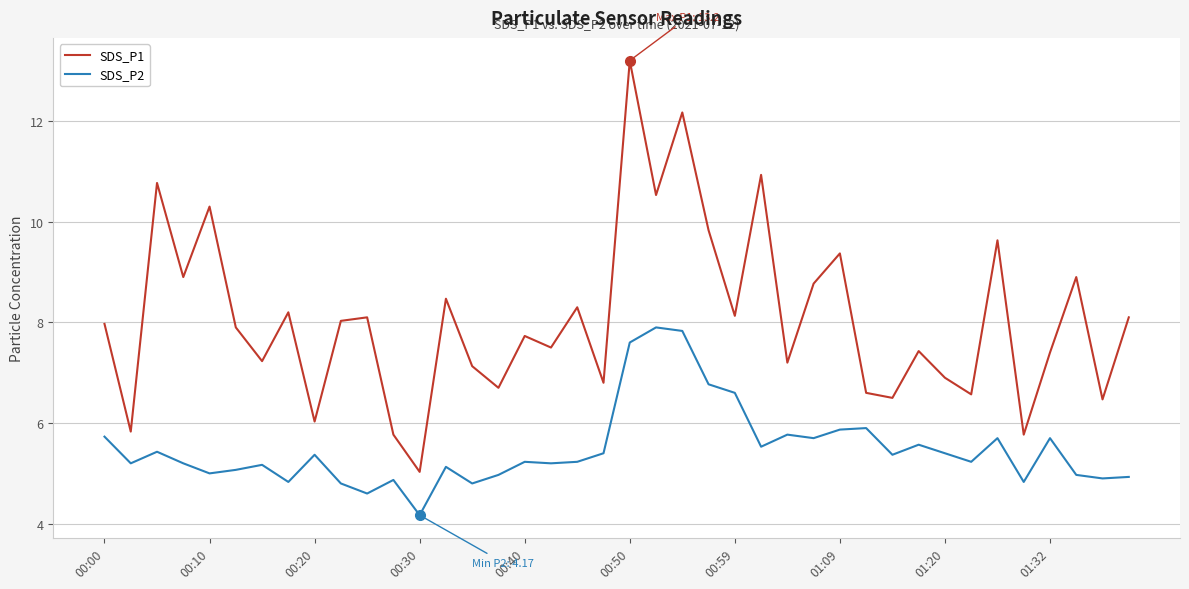

Which series has the widest spread of values?

SDS_P1